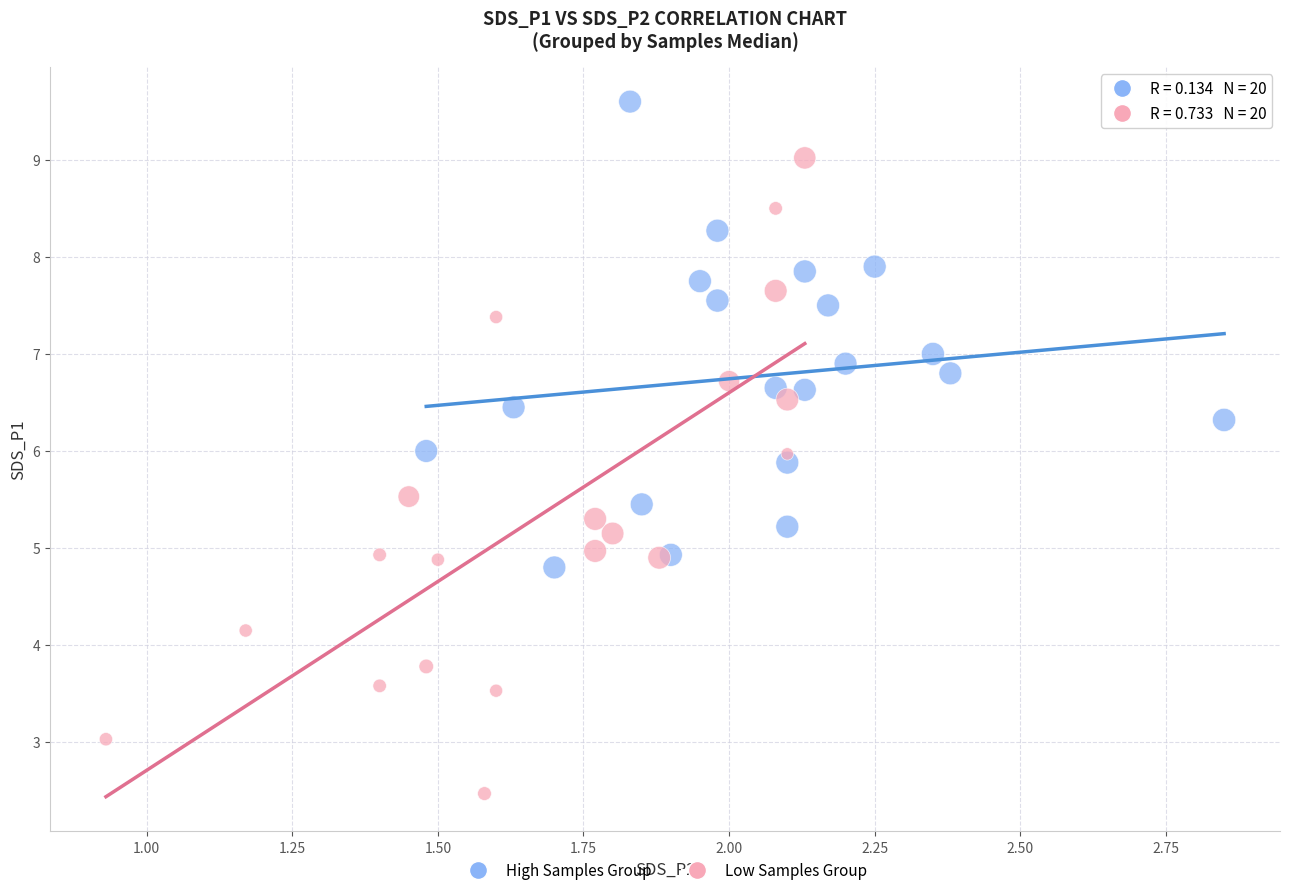

Which series has the largest Y range (max minus min)?

Low Samples Group